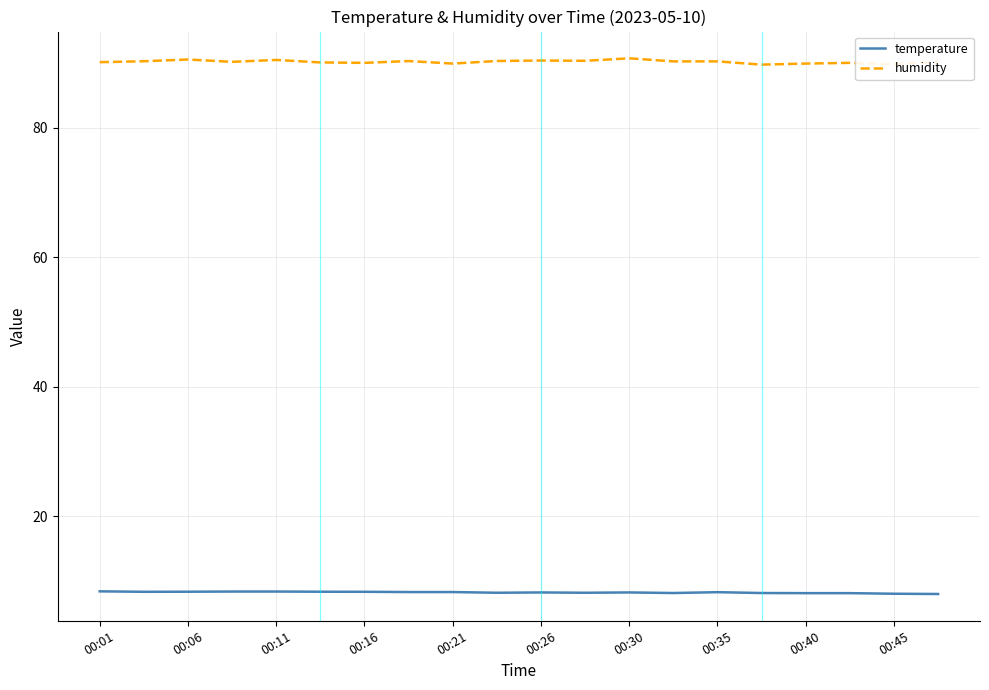

List the series in order of their peak value, lowest first.

temperature, humidity